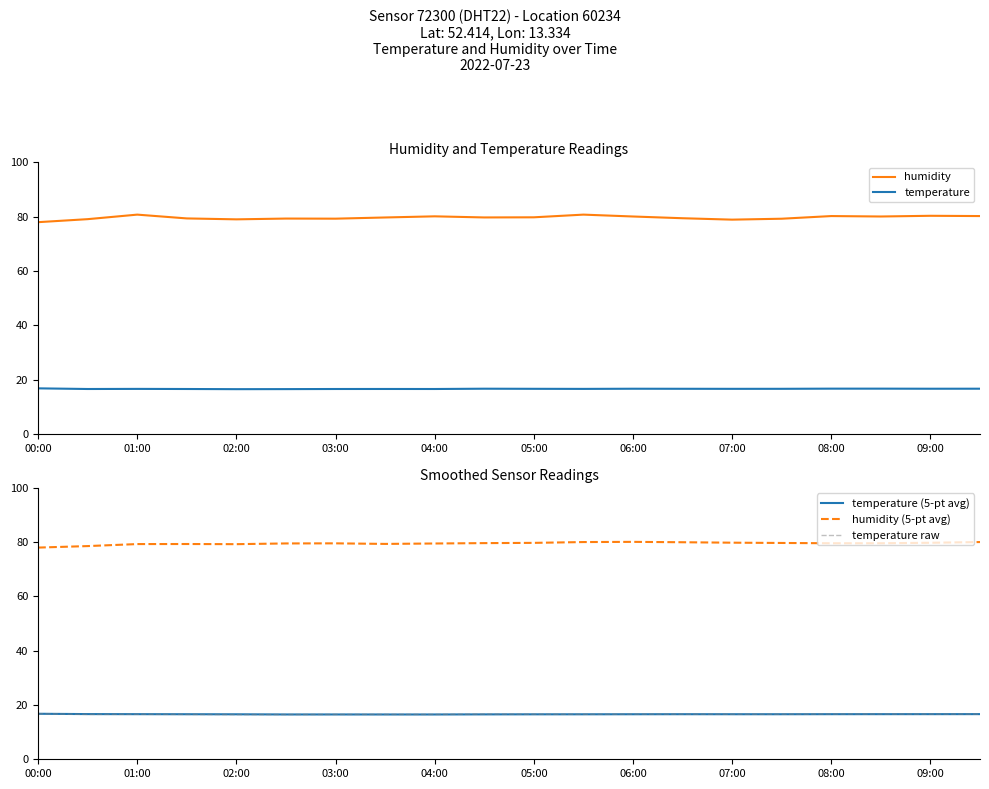

Count the number of categories in the chart.

20